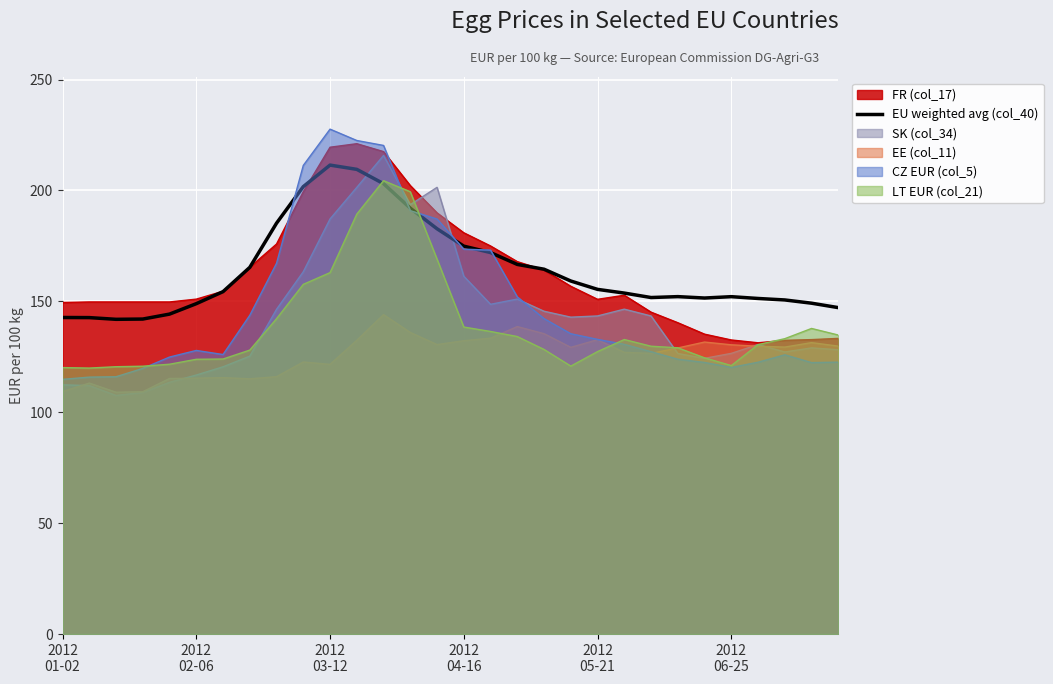

What is the maximum value shown in the chart?

227.7